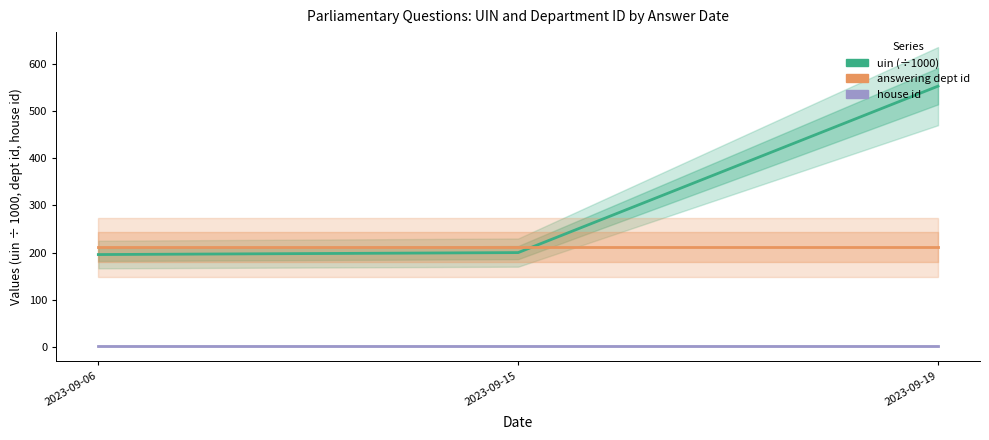

Reading left to right, extract all data points from this chart.

uin: 2023-09-06=195.7	2023-09-15=199.8	2023-09-19=553.6
answering dept id: 2023-09-06=211.0	2023-09-15=211.0	2023-09-19=211.0
house id: 2023-09-06=1.0	2023-09-15=1.0	2023-09-19=1.0